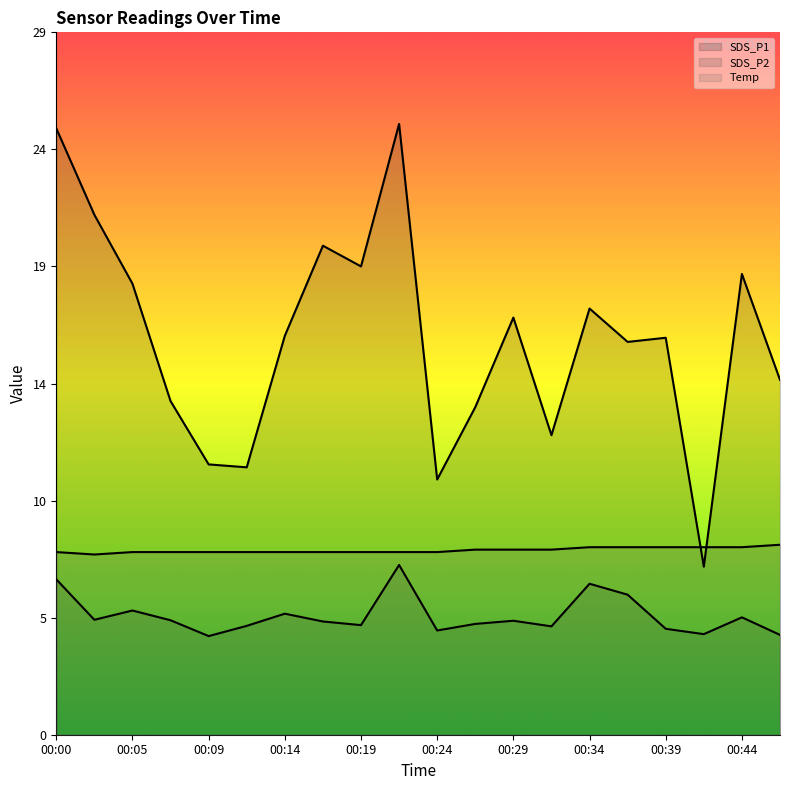

True or false: SDS_P2 and SDS_P1 intersect in this chart.

False